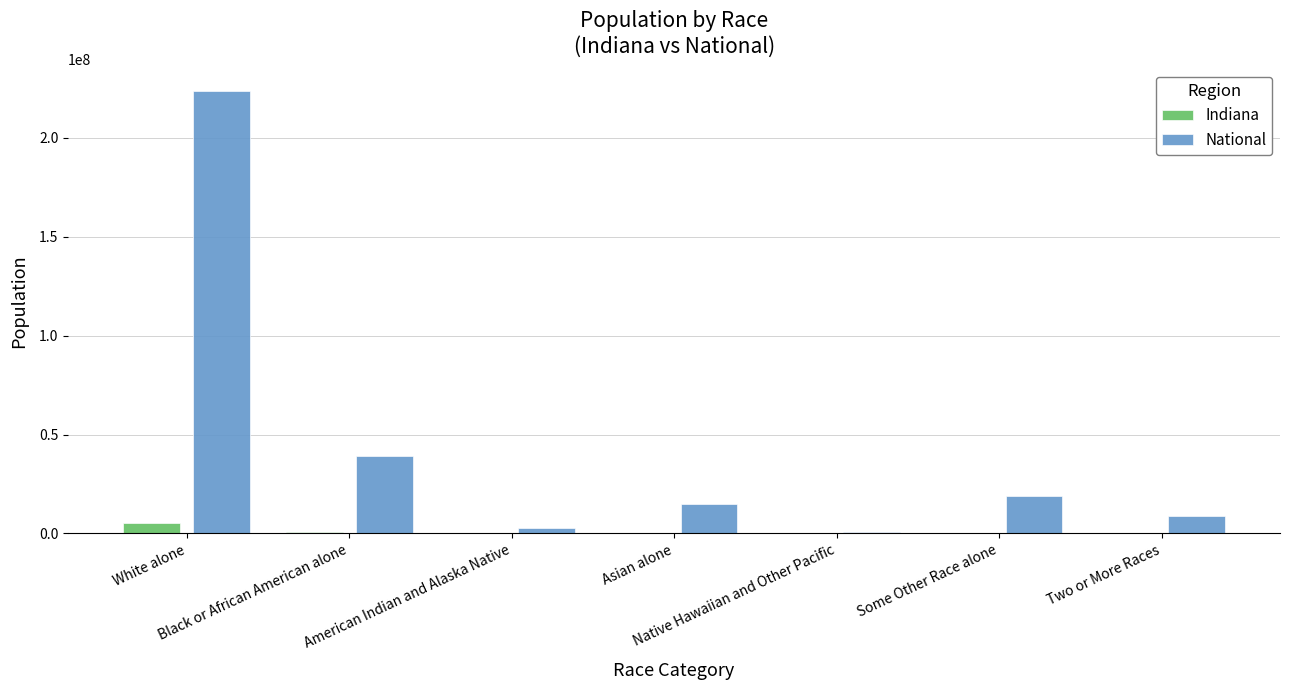

Which series has the largest total across all categories?

National